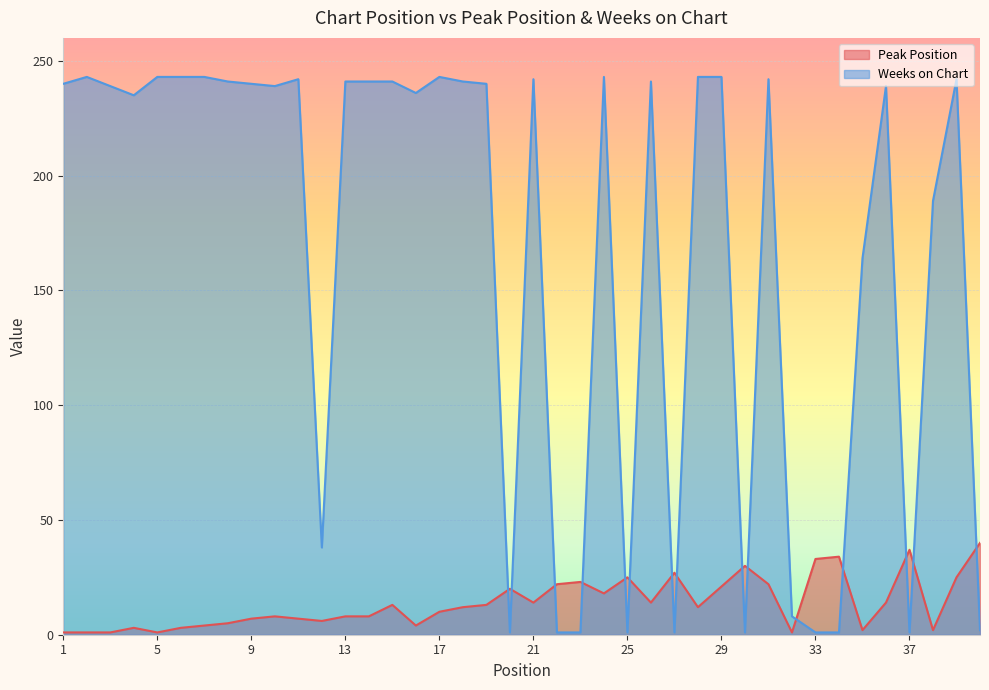

How many values in the Weeks on Chart series exceed 240?

18